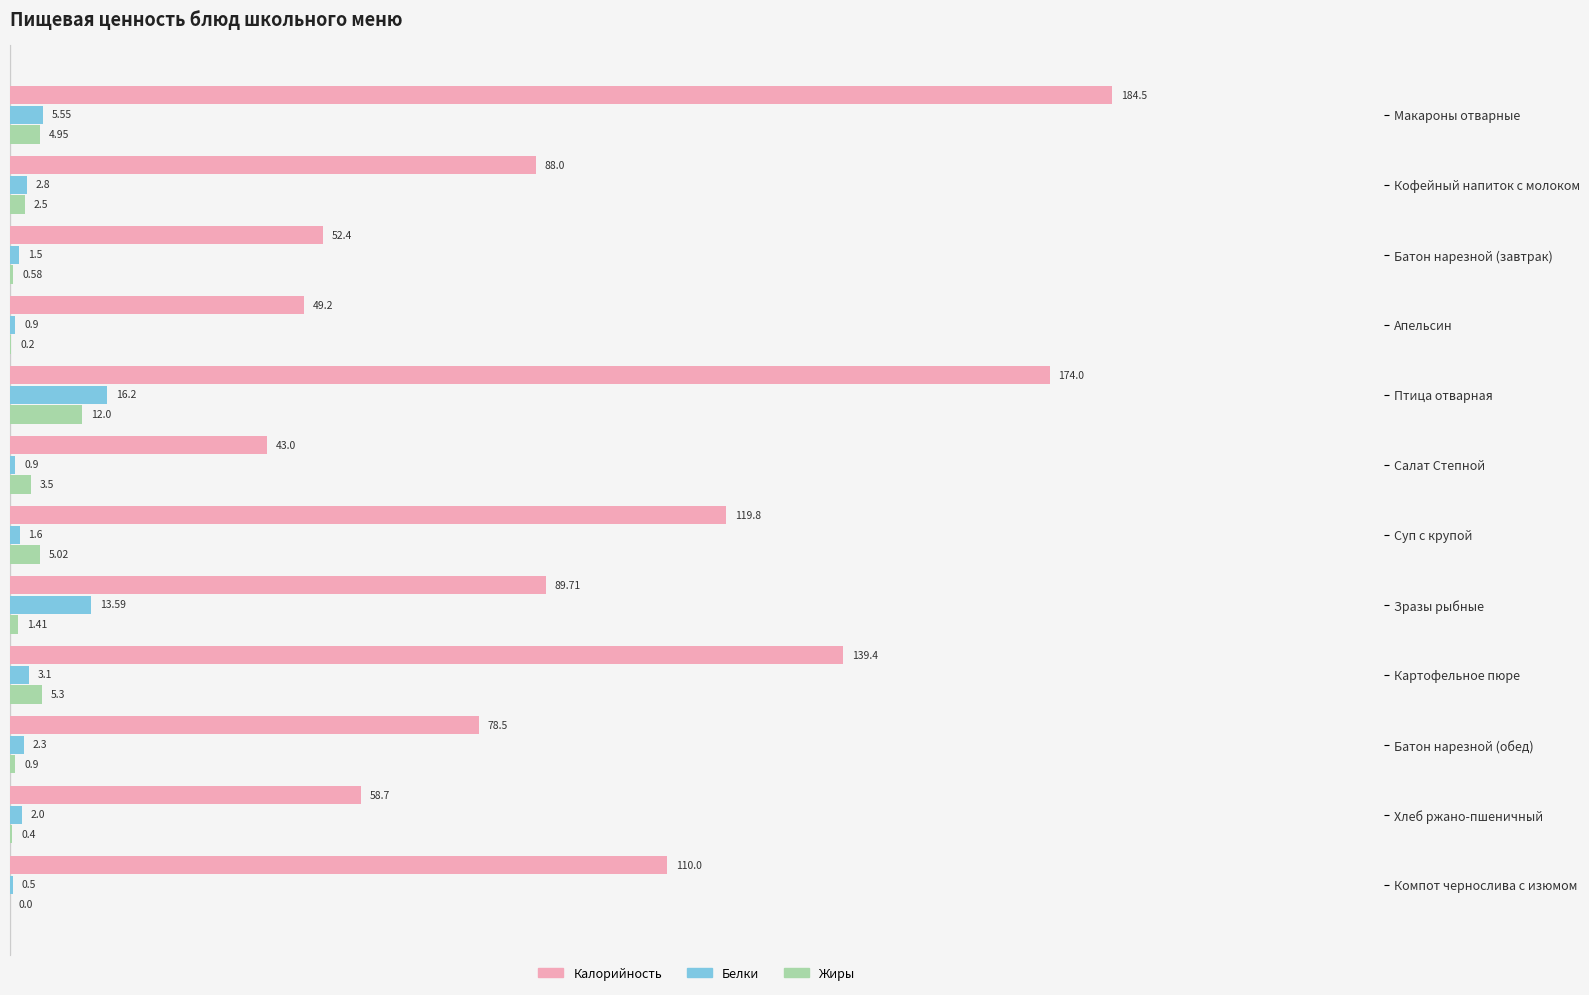

Is the value of Белки at Птица отварная greater than the value of Жиры at Картофельное пюре?

Yes